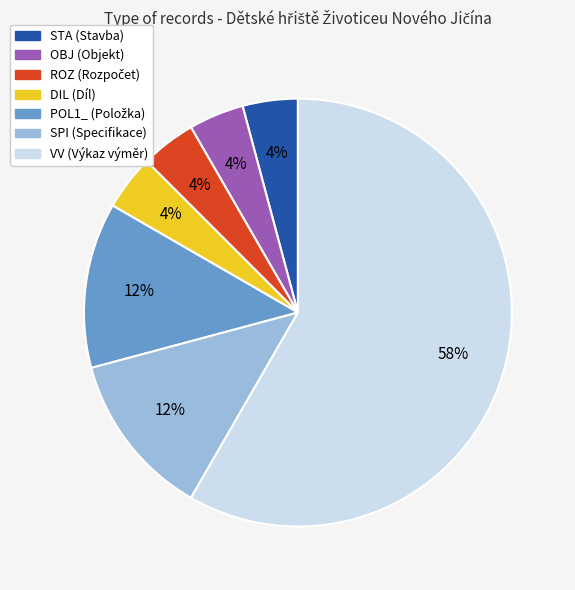

To the nearest percent, what is the average slice percentage?

14%